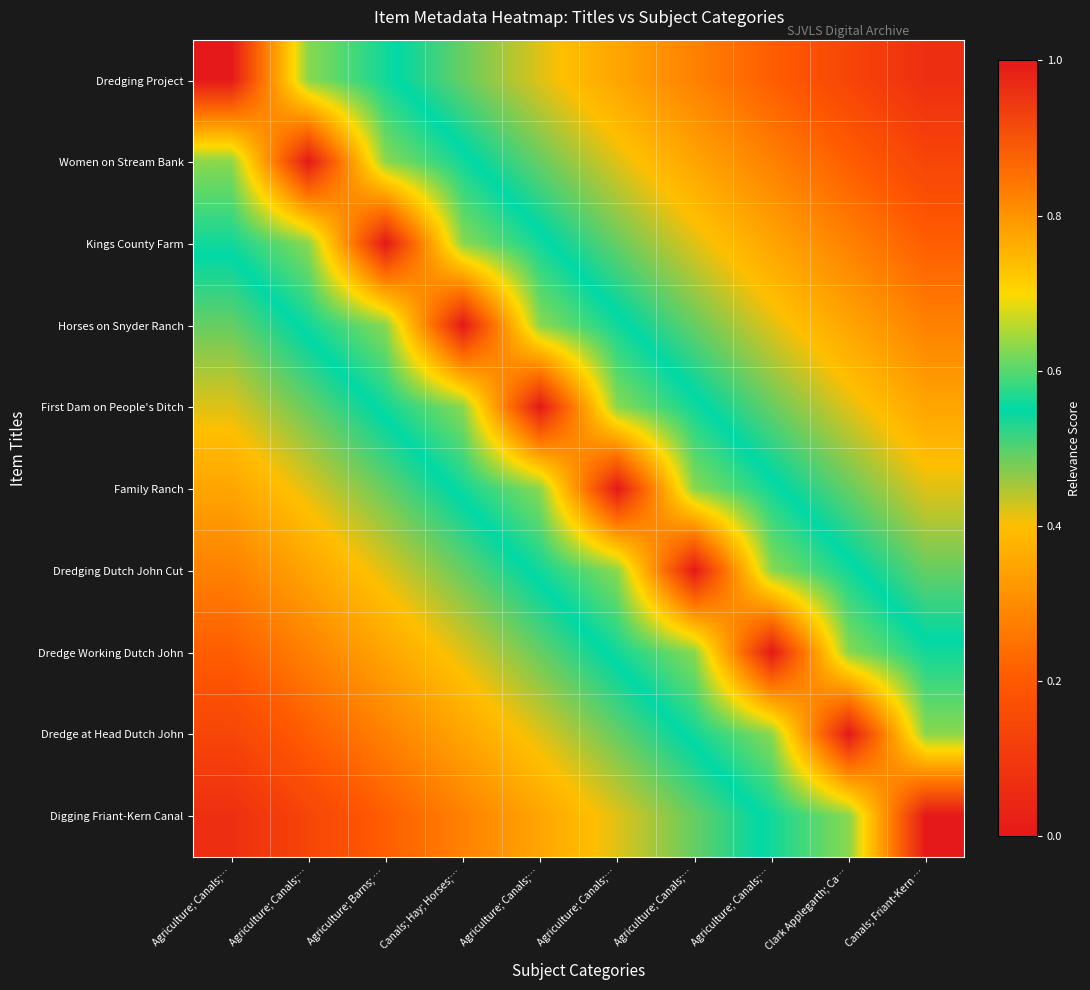

Is the value of Kings County Farm at Clark Applegarth; Ca… greater than the value of Dredge Working Dutch John at Clark Applegarth; Ca…?

No